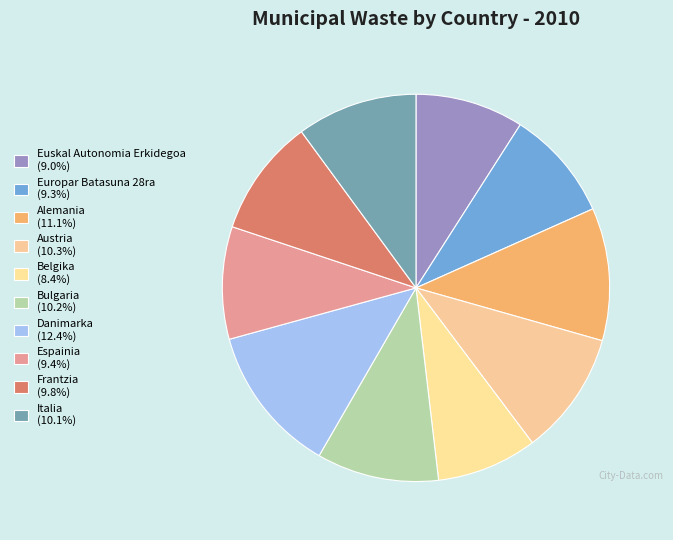

Which category has the smallest portion of the pie?

Belgika